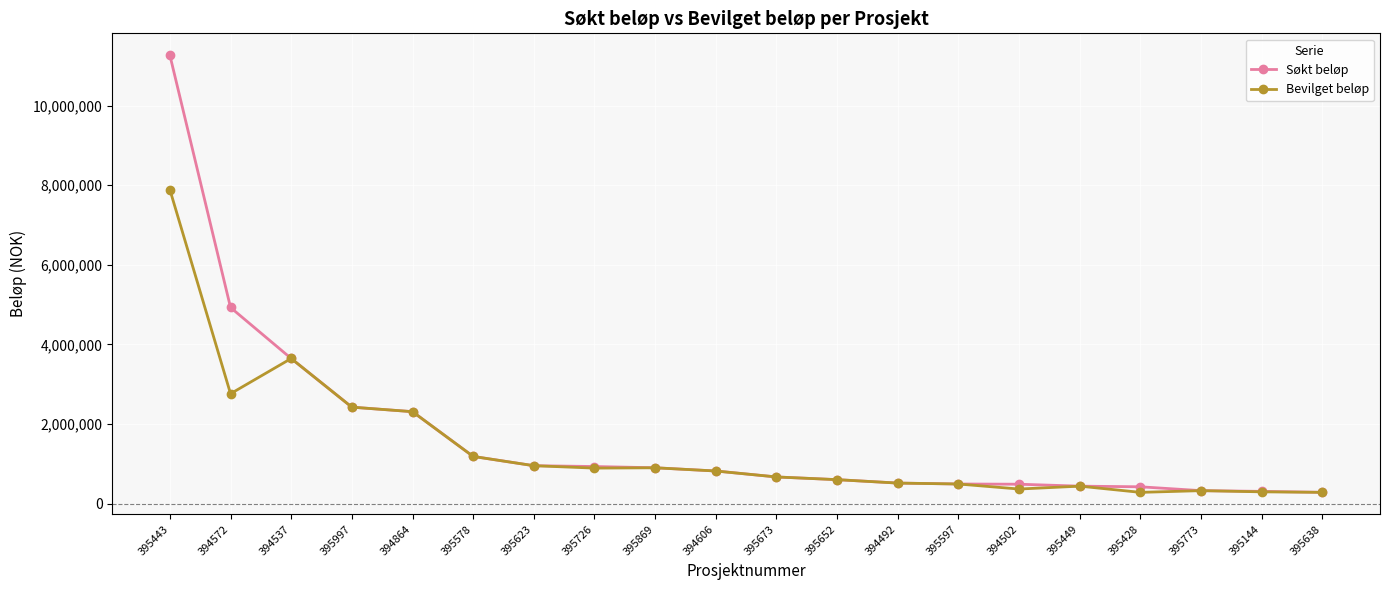

What is the value of the Søkt beløp point at the 17th from the left?

420562